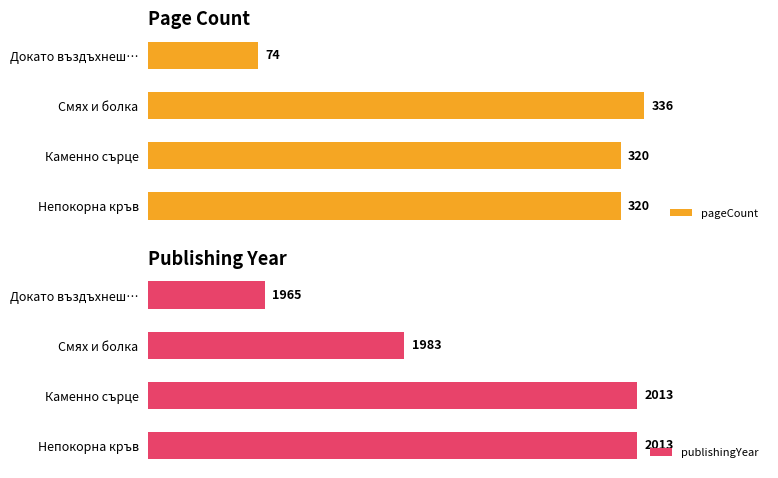

At which label does pageCount reach its peak?

Смях и болка